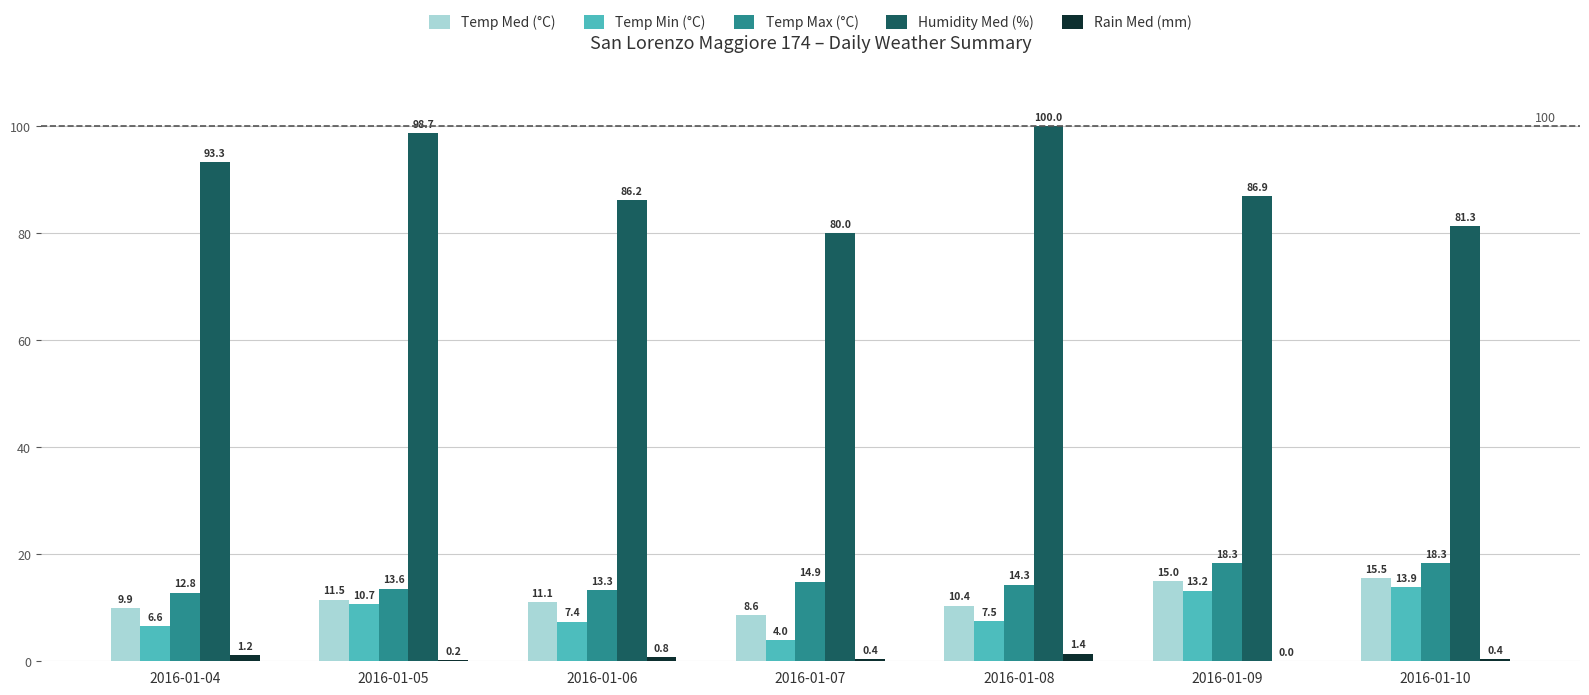

The value of Temp Min (°C) at 2016-01-07 is 4.0. True or false?

True